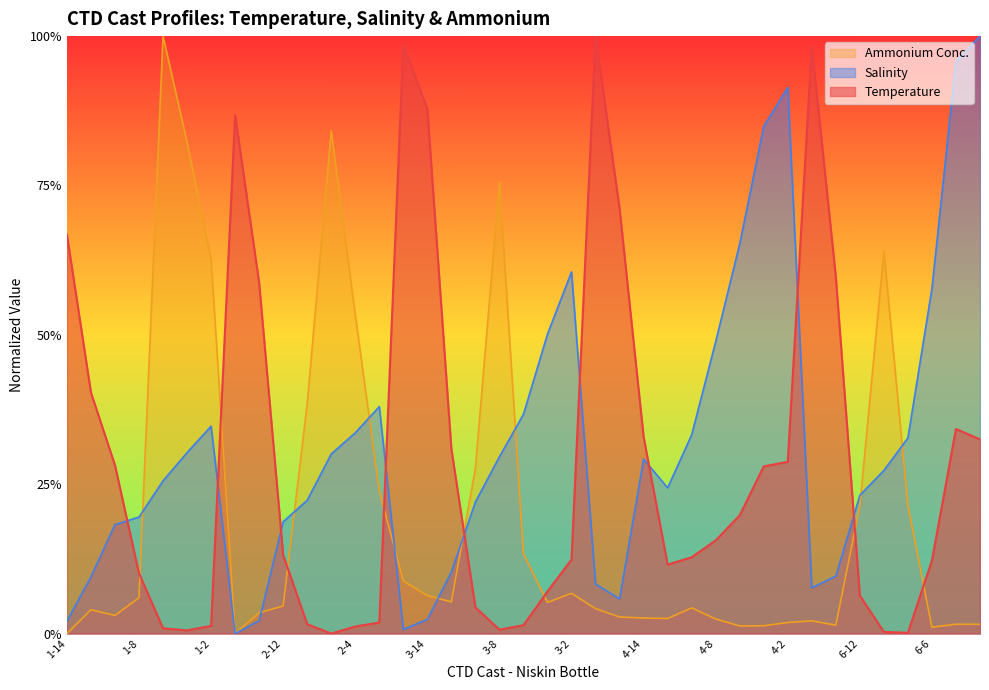

At 2-10, list the series in order from largest to smallest.

Ammonium Conc., Salinity, Temperature